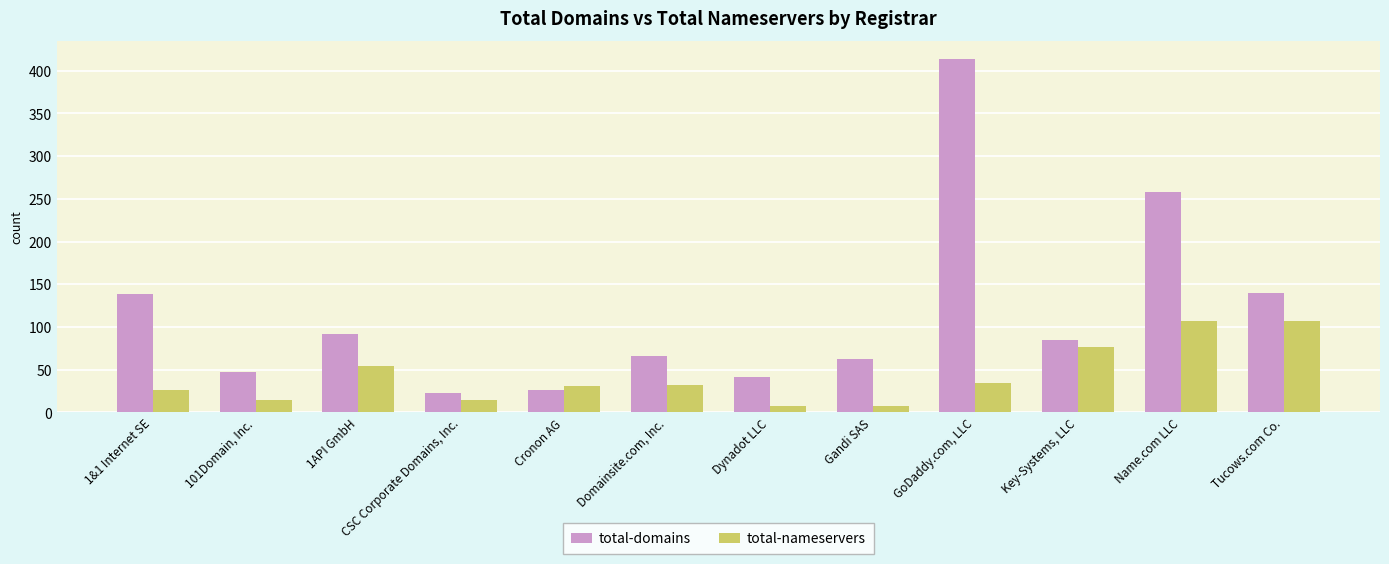

At how many categories does at least one series exceed 112?

4